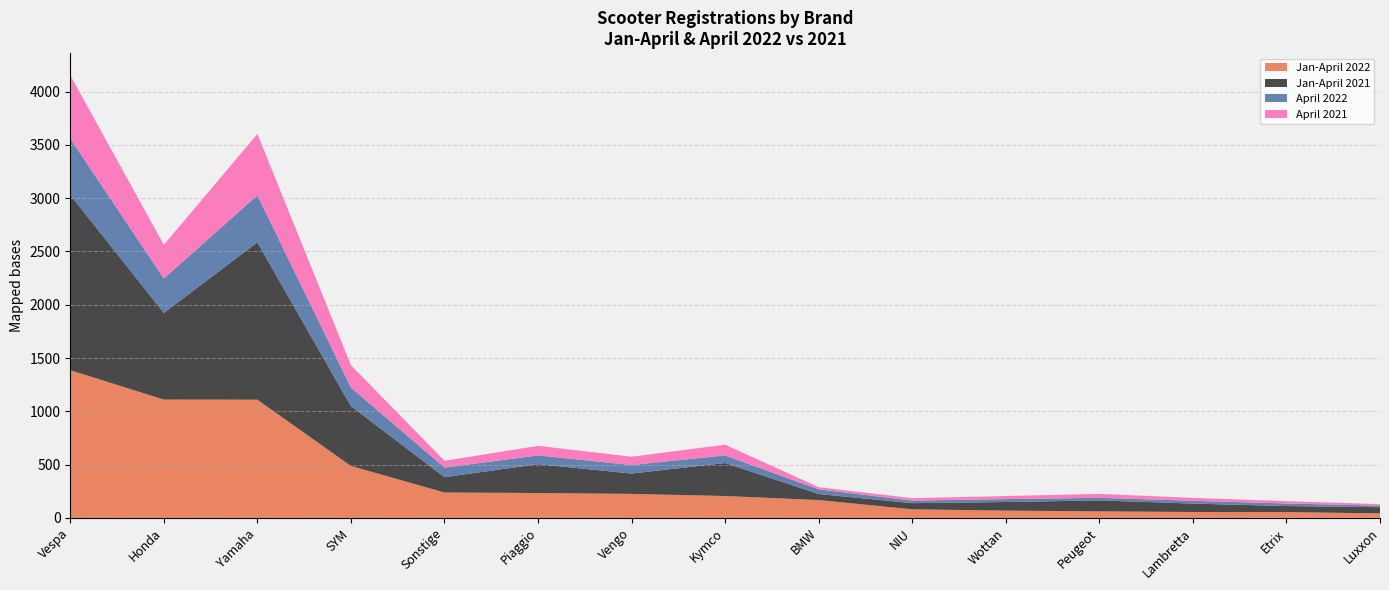

Reading left to right, transcribe all the data shown in this chart.

Jan-April 2022: 1386	1110	1109	487	238	233	225	205	167	80	68	61	55	54	42
Jan-April 2021: 1645	814	1477	562	144	271	191	310	57	58	81	103	79	57	58
April 2022: 529	322	442	174	90	82	80	71	44	24	27	24	26	24	15
April 2021: 594	317	575	210	64	90	78	101	20	23	29	37	28	22	14